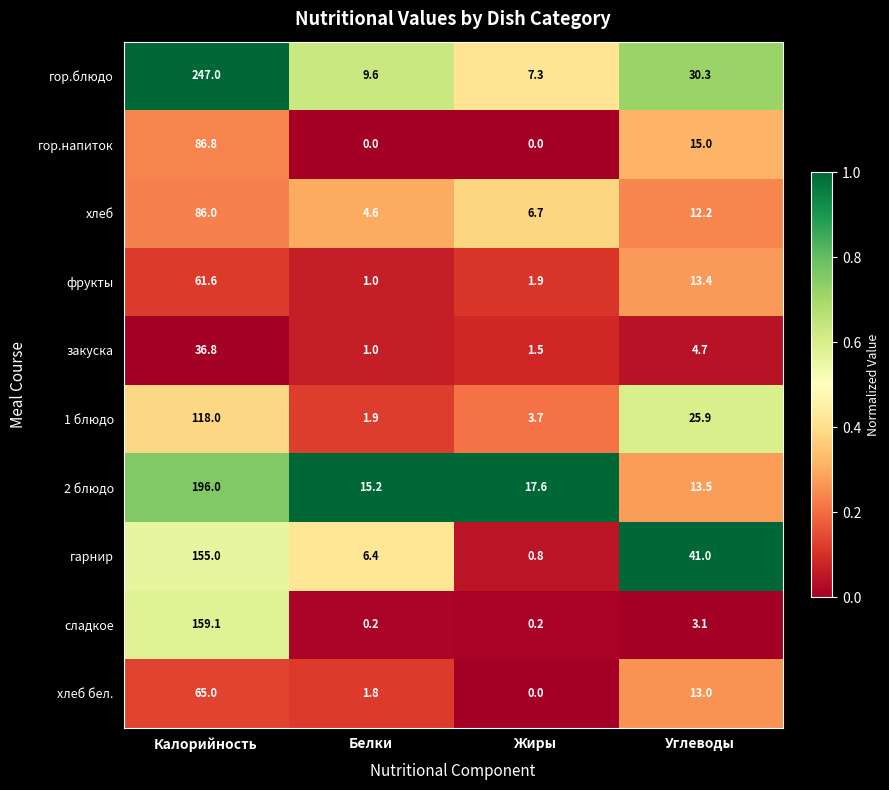

What is the difference between the maximum and second lowest values in the 2 блюдо series?

180.8